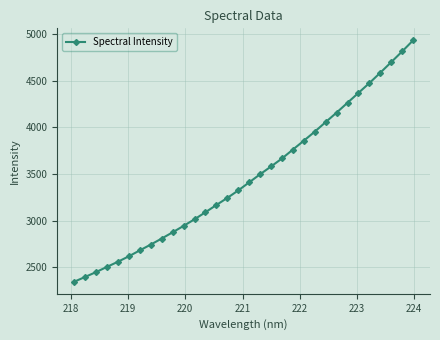

What is the minimum value shown in the chart?

2346.7